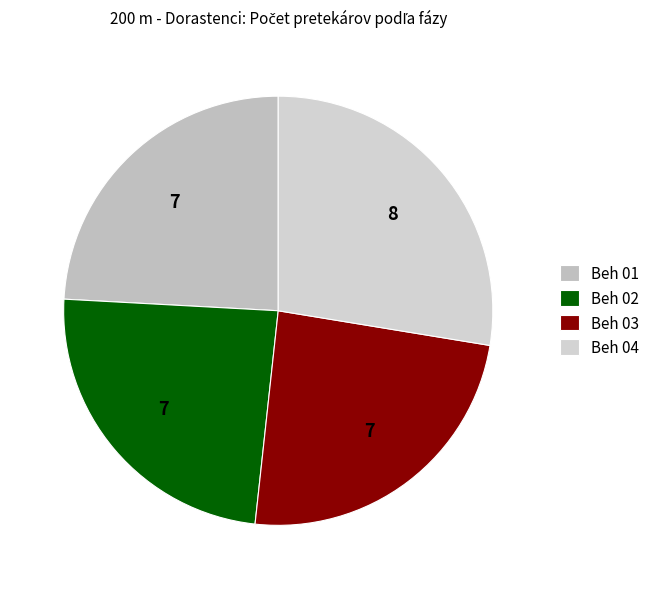

Rank the categories by value from highest to lowest.

Beh 04, Beh 01, Beh 02, Beh 03